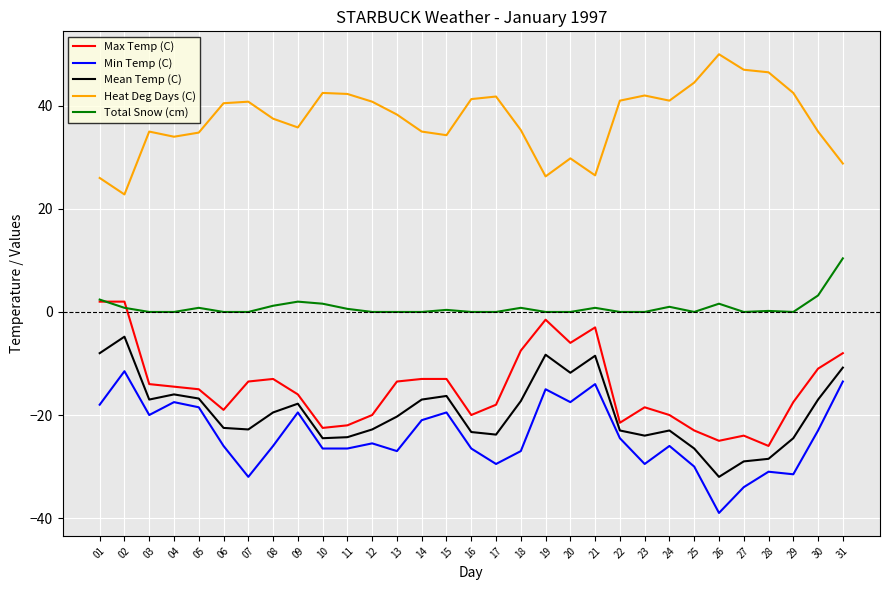

What are all the series names shown in the legend?

Max Temp (C), Min Temp (C), Mean Temp (C), Heat Deg Days (C), Total Snow (cm)